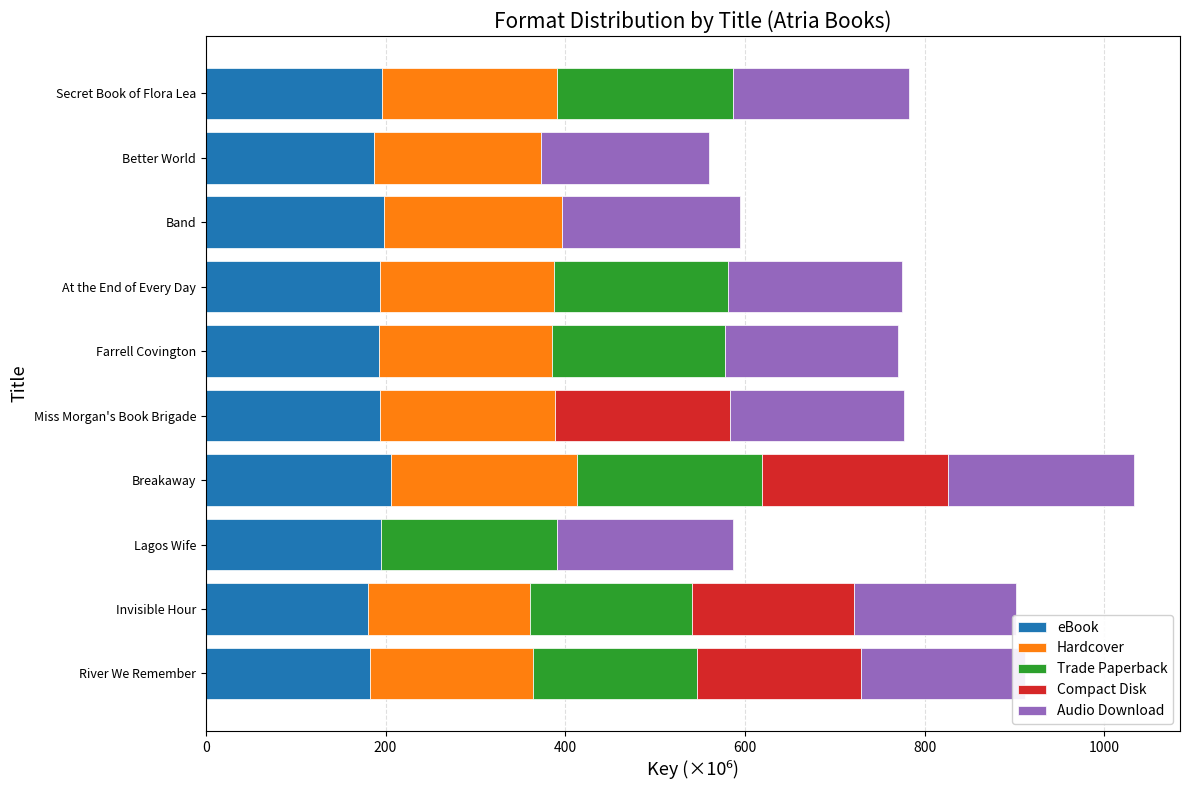

What is the total value across all series at Invisible Hour?

902.1